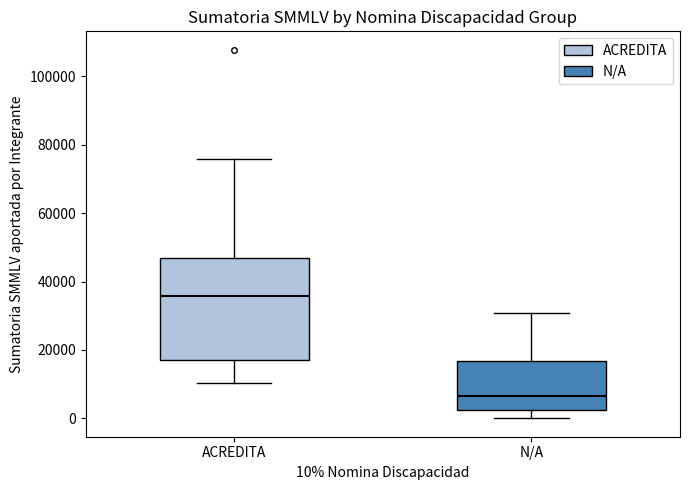

Which box's median line is the lowest?

N/A